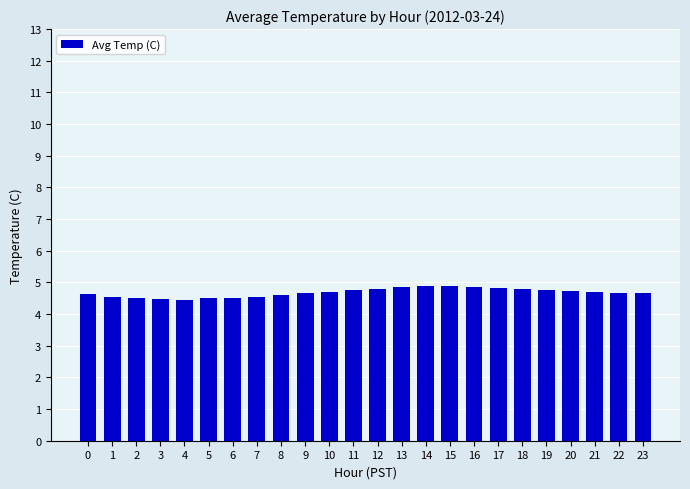

What is the sum of the values at 14 and 13?

9.8